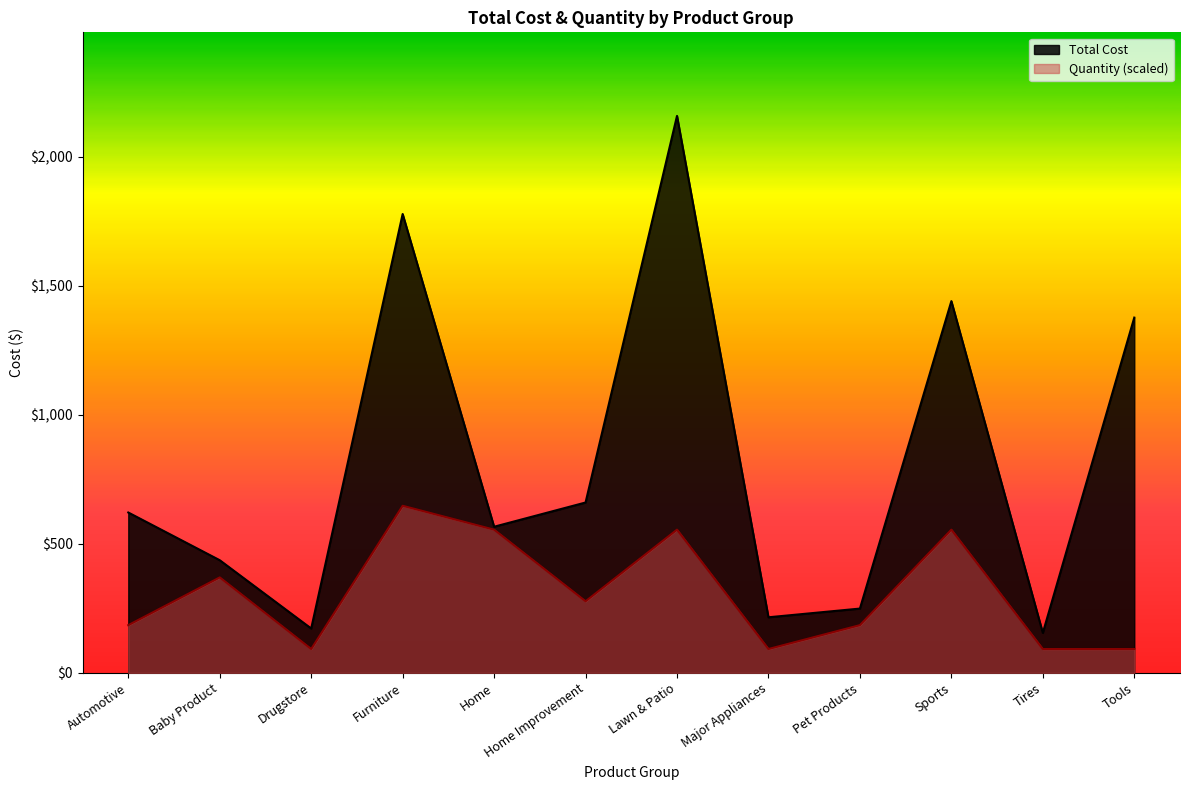

What is the greatest value displayed?

2157.8